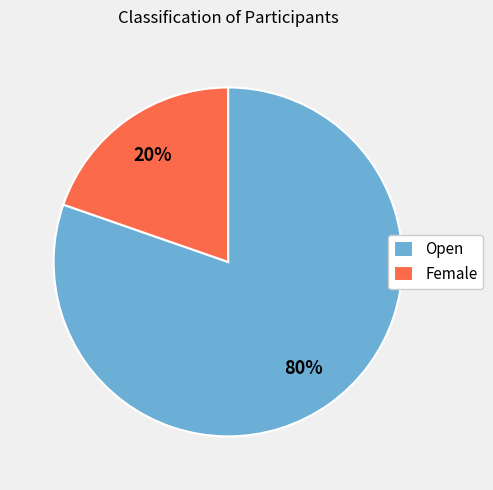

How many segments does this pie chart have?

2